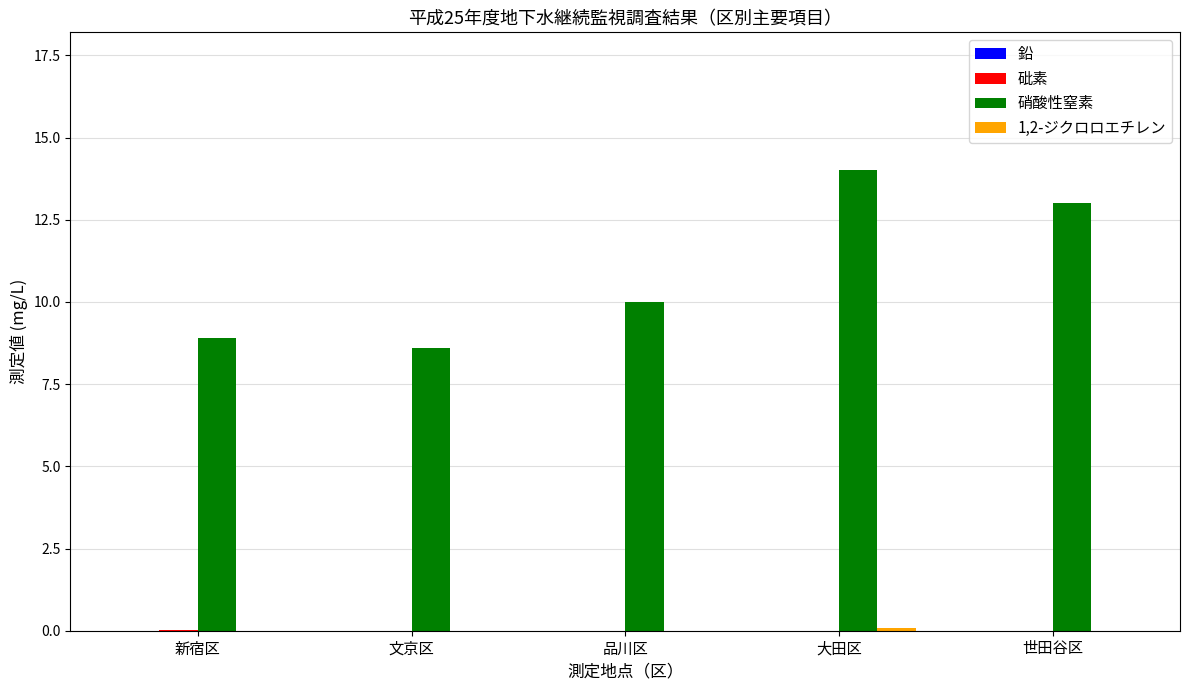

Which category has the highest value in the 硝酸性窒素 series?

大田区